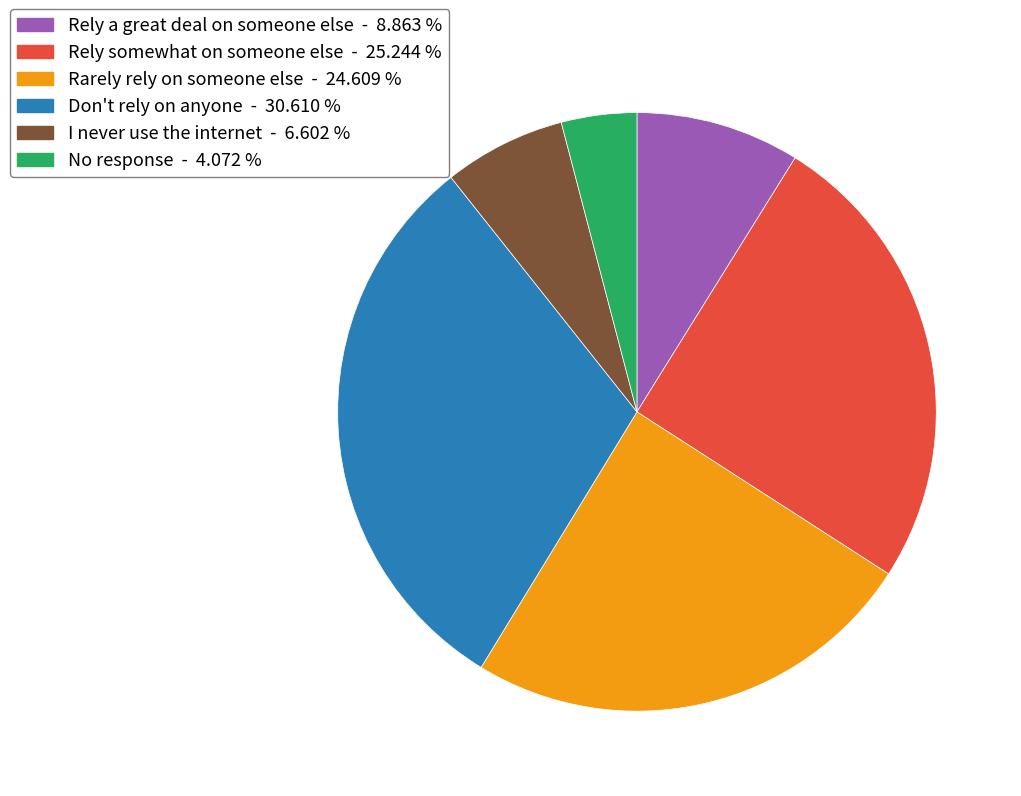

Is Rarely rely on someone else the majority of the pie?

No